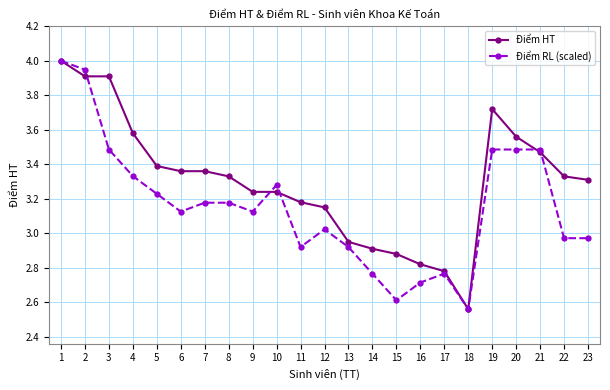

True or false: Điểm RL (scaled) has a value of 2.6 at 15.

True